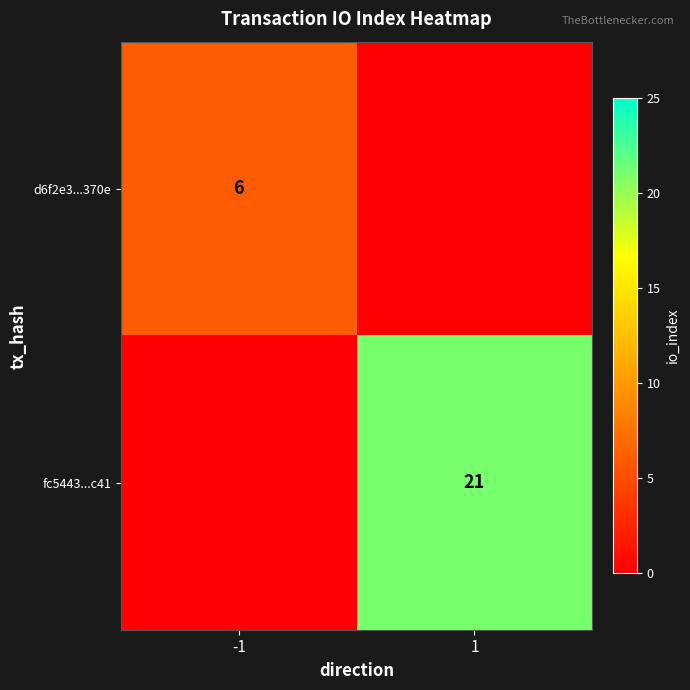

True or false: fc5443...c41 has a value of 21 at 1.

True